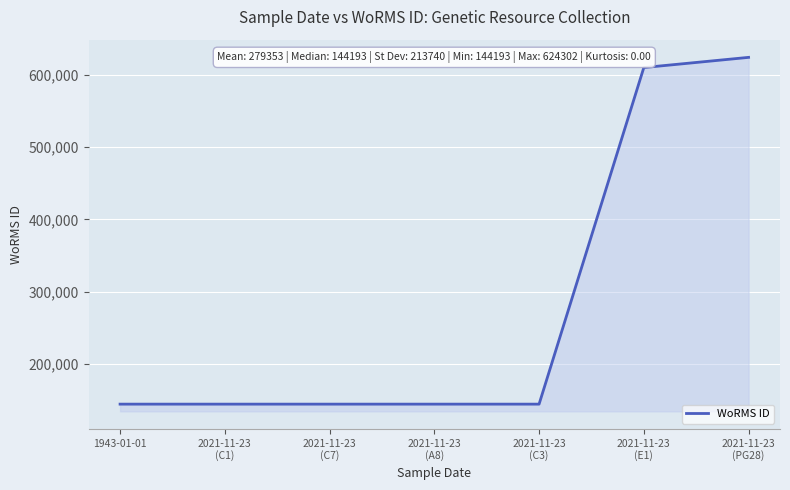

What is the ratio of the value at 1943-01-01 to the value at 2021-11-23
(C3)?

1.0